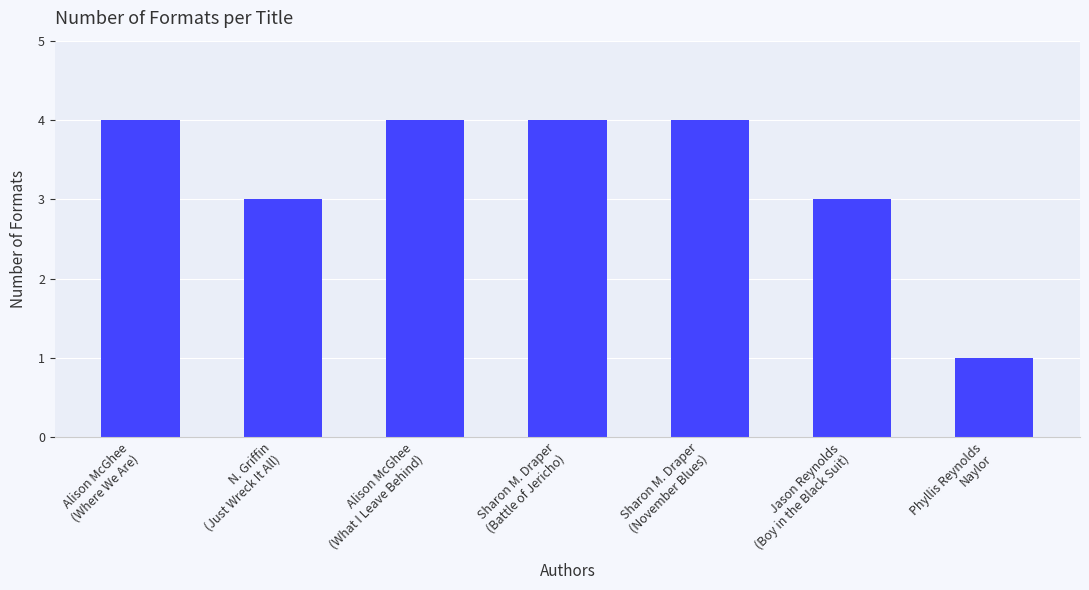

What is the difference between the second highest and minimum values?

3